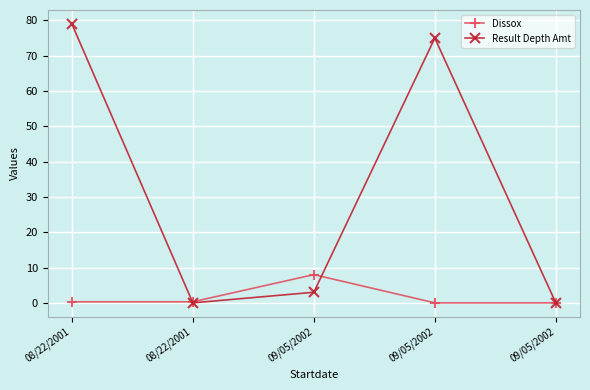

Reading left to right, list all the values displayed in this chart.

Dissox: 08/22/2001=0.3	08/22/2001=0.3	09/05/2002=8.0	09/05/2002=0.0	09/05/2002=0.0
Result Depth Amt: 08/22/2001=79.0	08/22/2001=0.0	09/05/2002=3.0	09/05/2002=75.0	09/05/2002=0.0